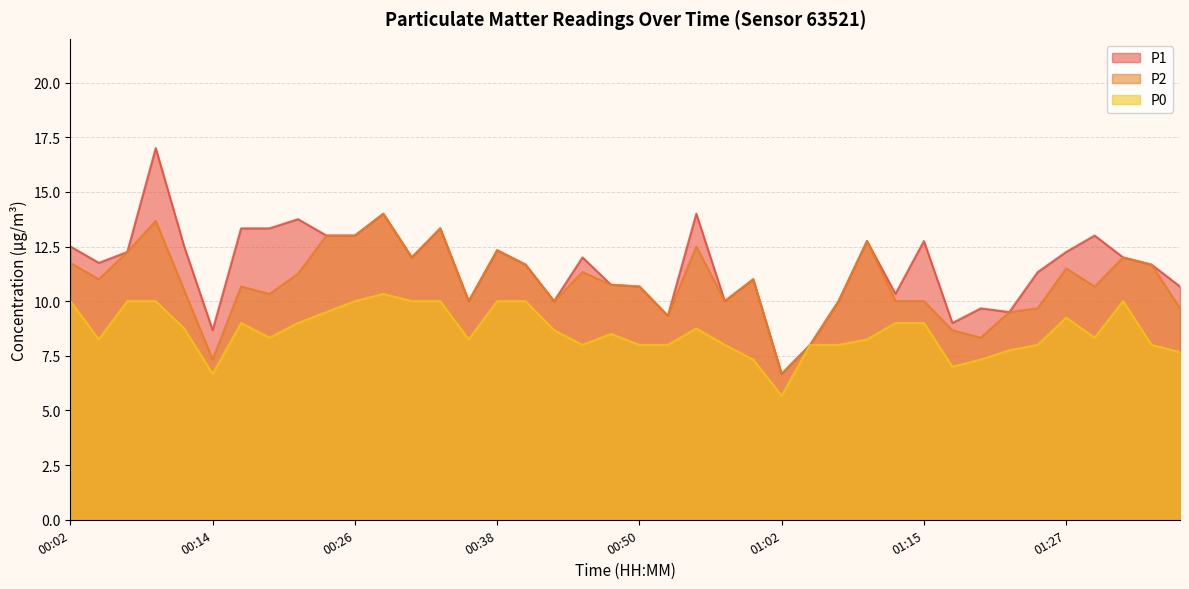

What is the spread (max minus min) of values at 00:07?

2.2